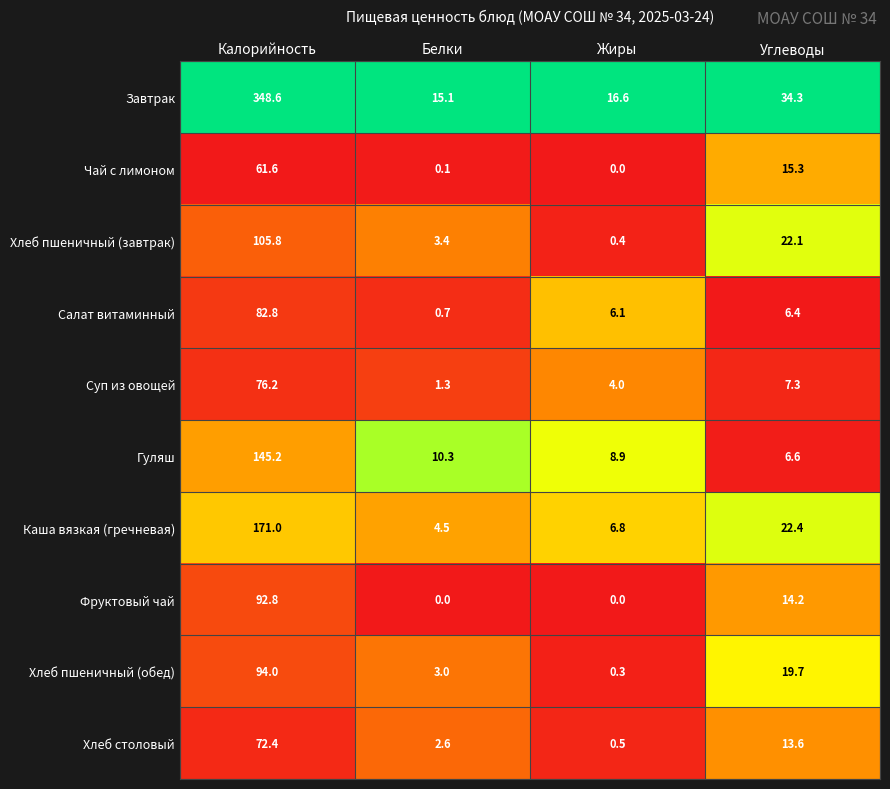

What is the sum of all Гуляш values?

171.0